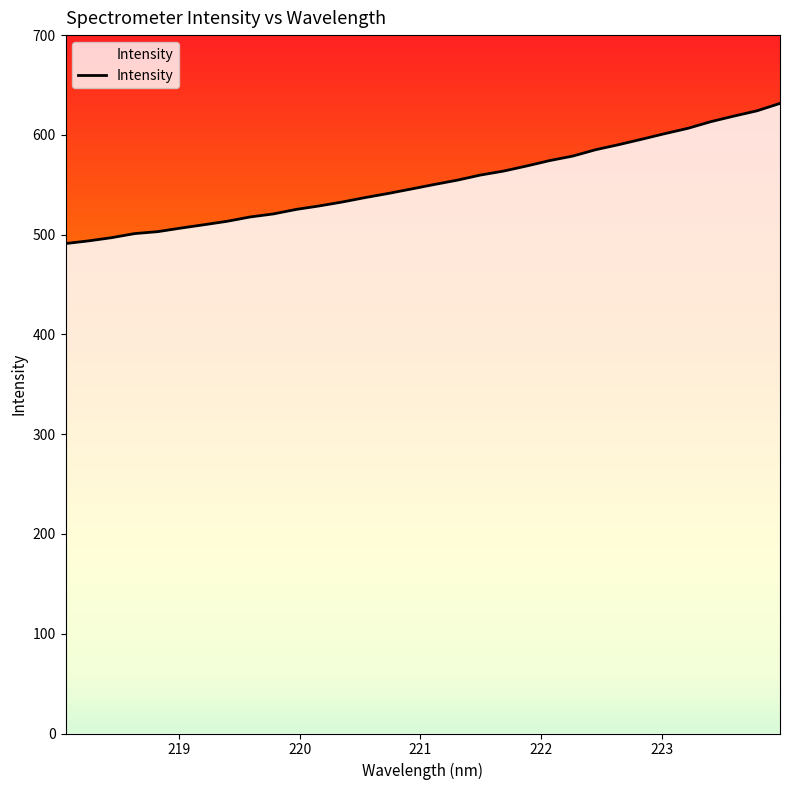

What is the greatest value displayed?

631.6